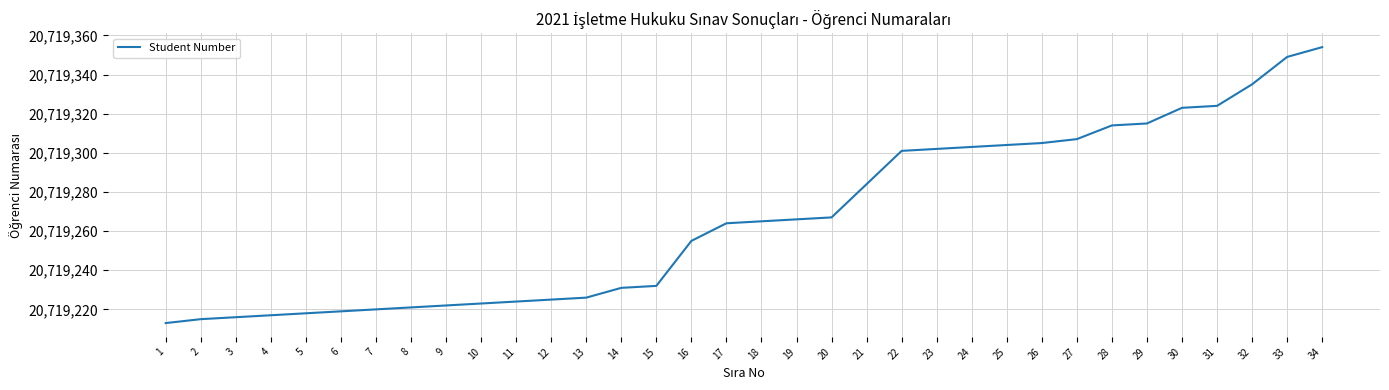

At which category does the chart reach its peak across all series?

34